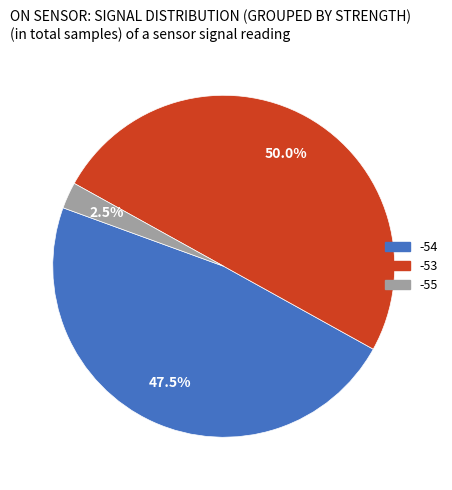

Rank the categories by value from lowest to highest.

-55, -54, -53